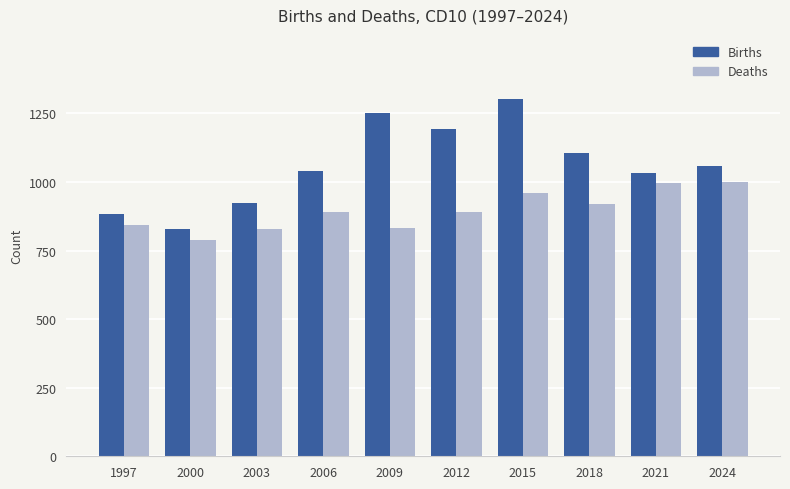

Is the value of Births at 2018 greater than the value of Deaths at 2003?

Yes